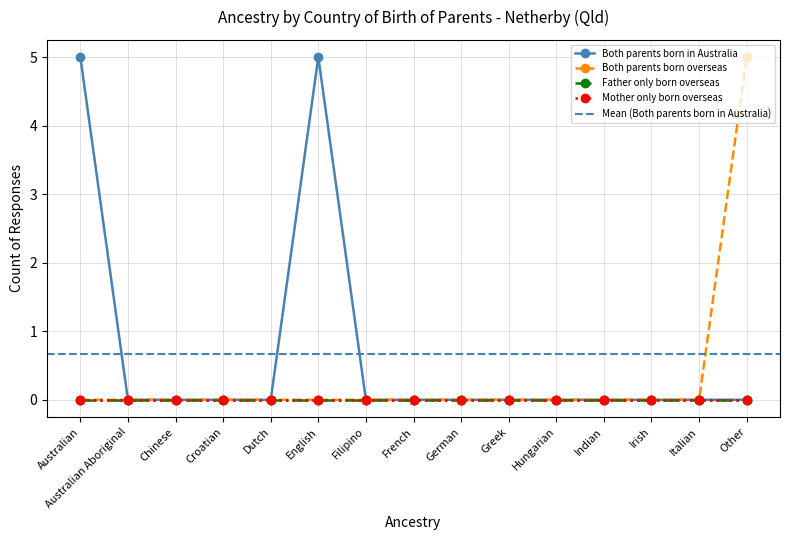

How many data points does each series have?

15